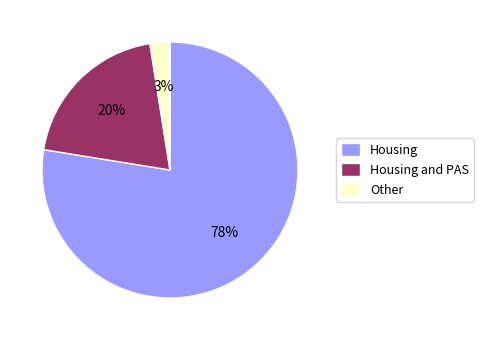

What percentage is the Other slice, to the nearest percent?

3%